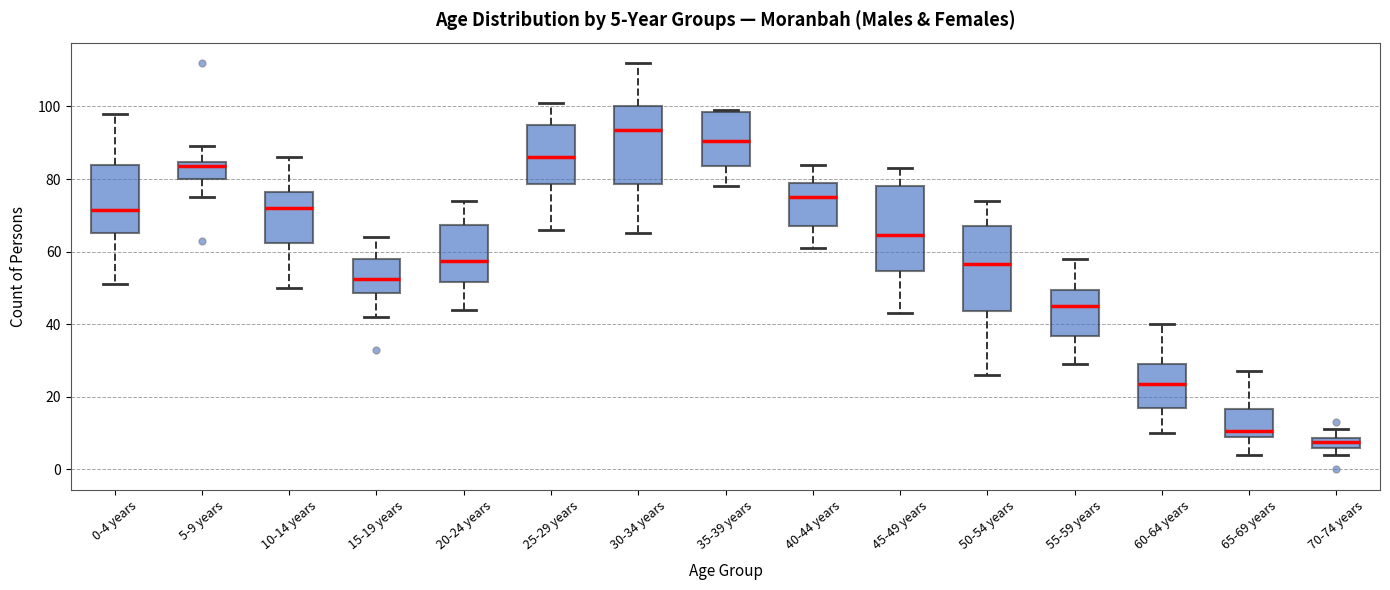

Which box has the lowest median line?

70-74 years